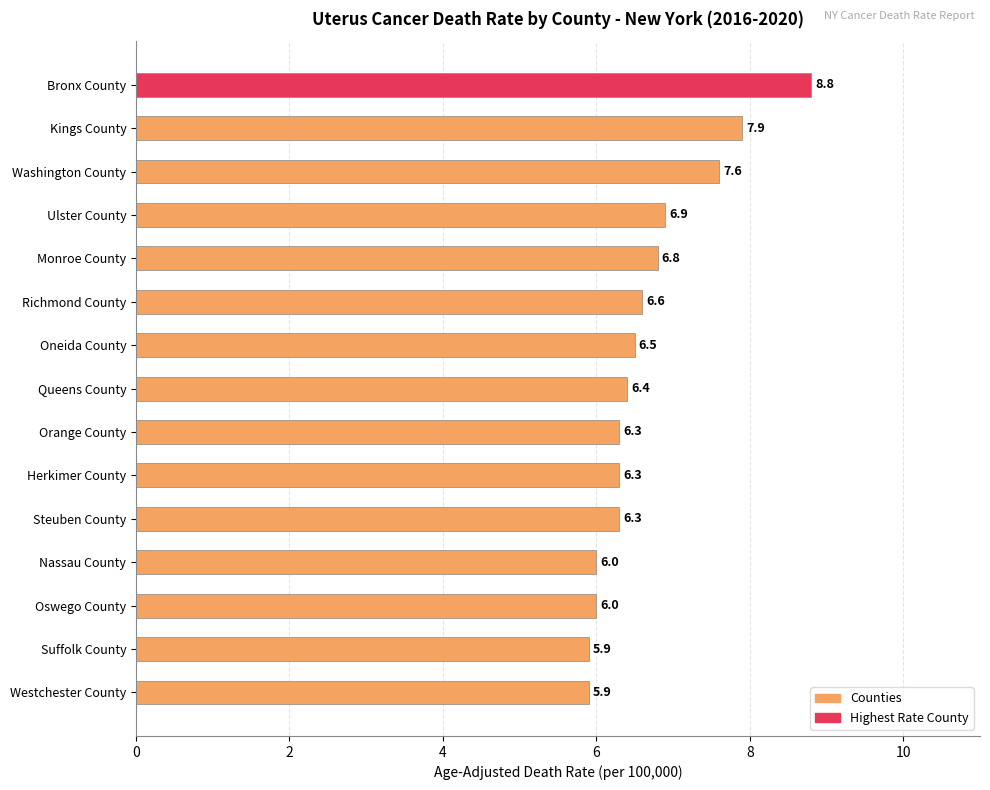

Approximately how many times larger is the value at Richmond County compared to Steuben County?

1.0